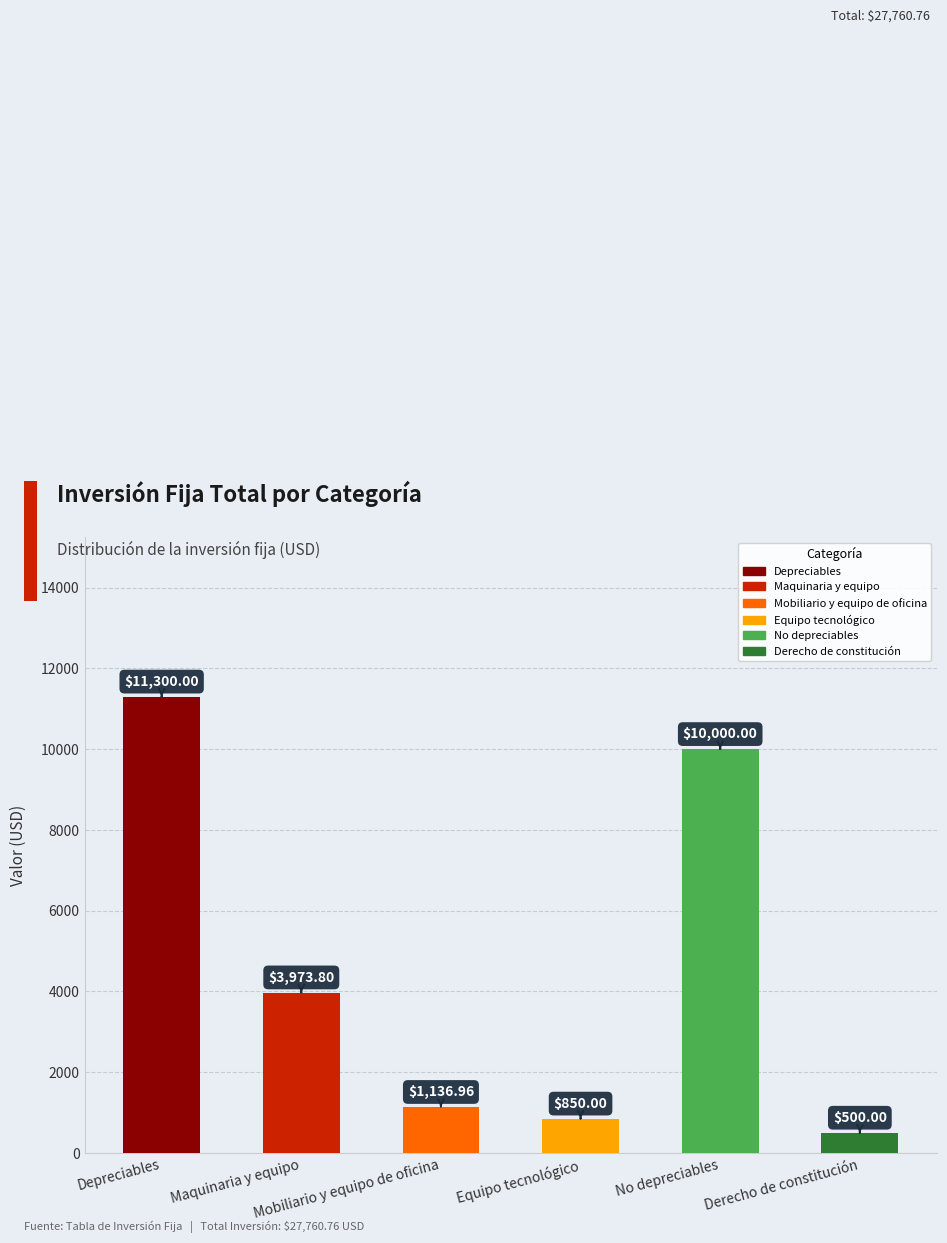

Read the value at Depreciables.

11300.0